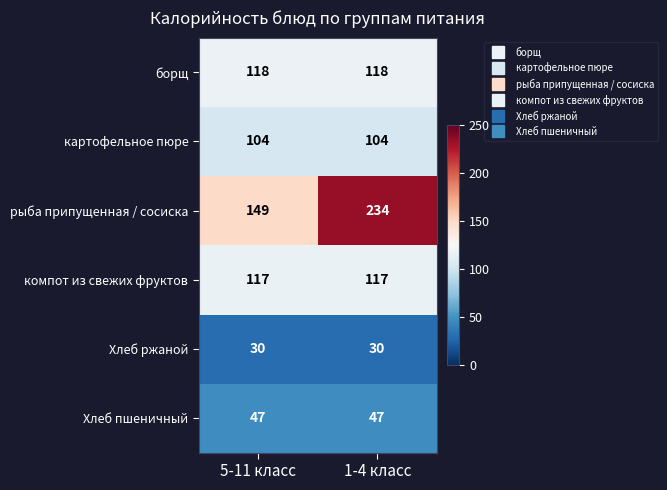

Which label corresponds to the largest value in the chart?

1-4 класс